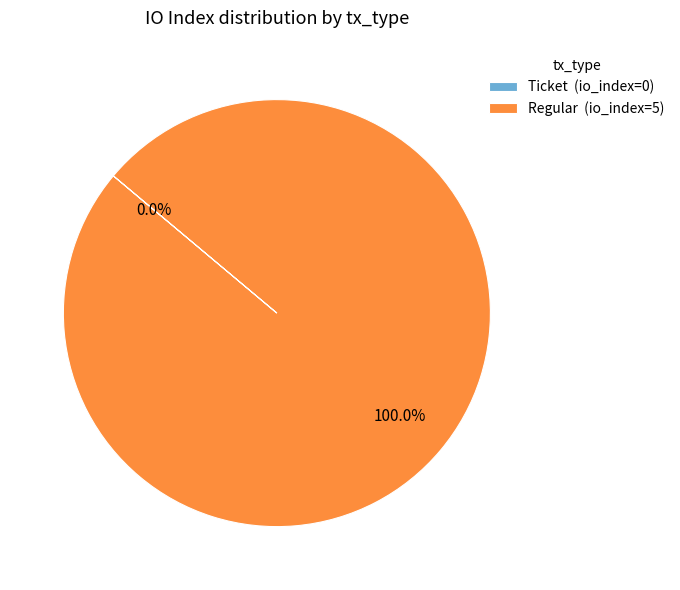

To the nearest percent, what is the difference between the largest and smallest slice percentages?

100%